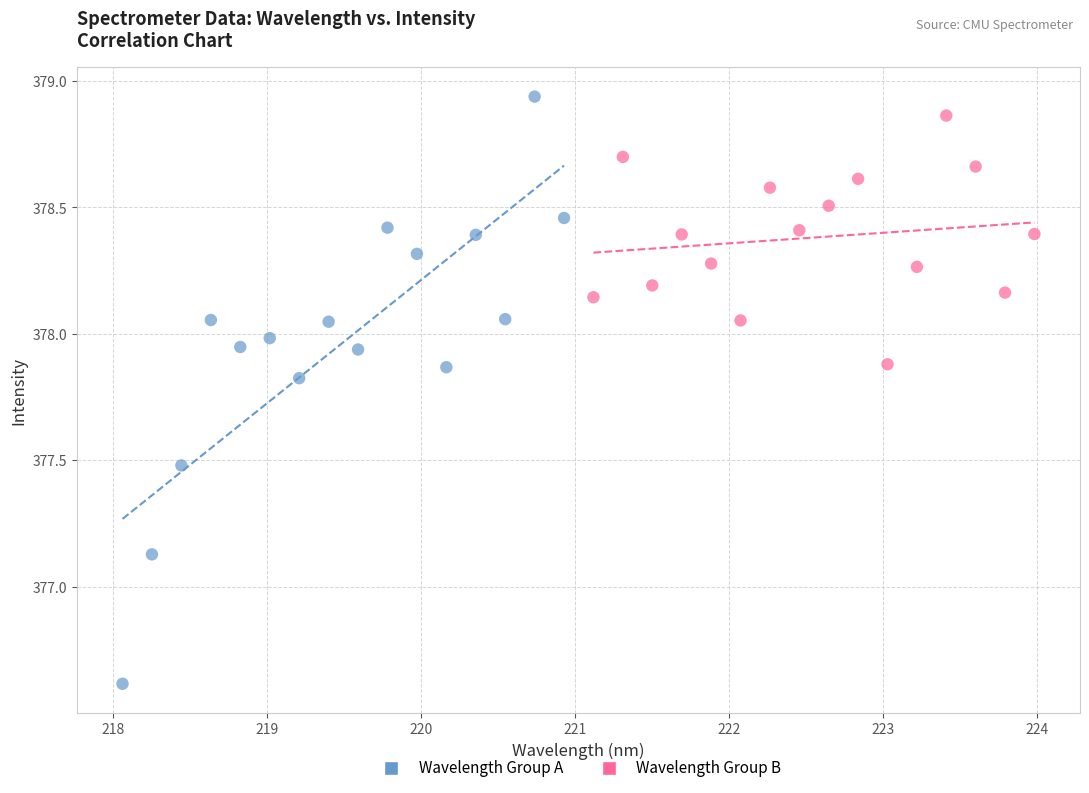

Which series has the widest spread of Y values?

Wavelength Group A